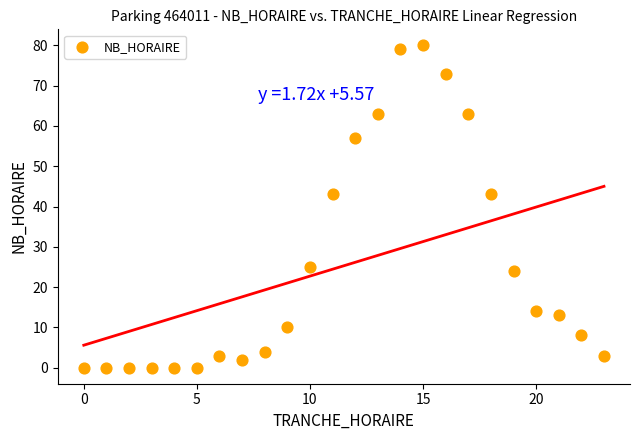

What is the range of Y values (max minus min)?

80